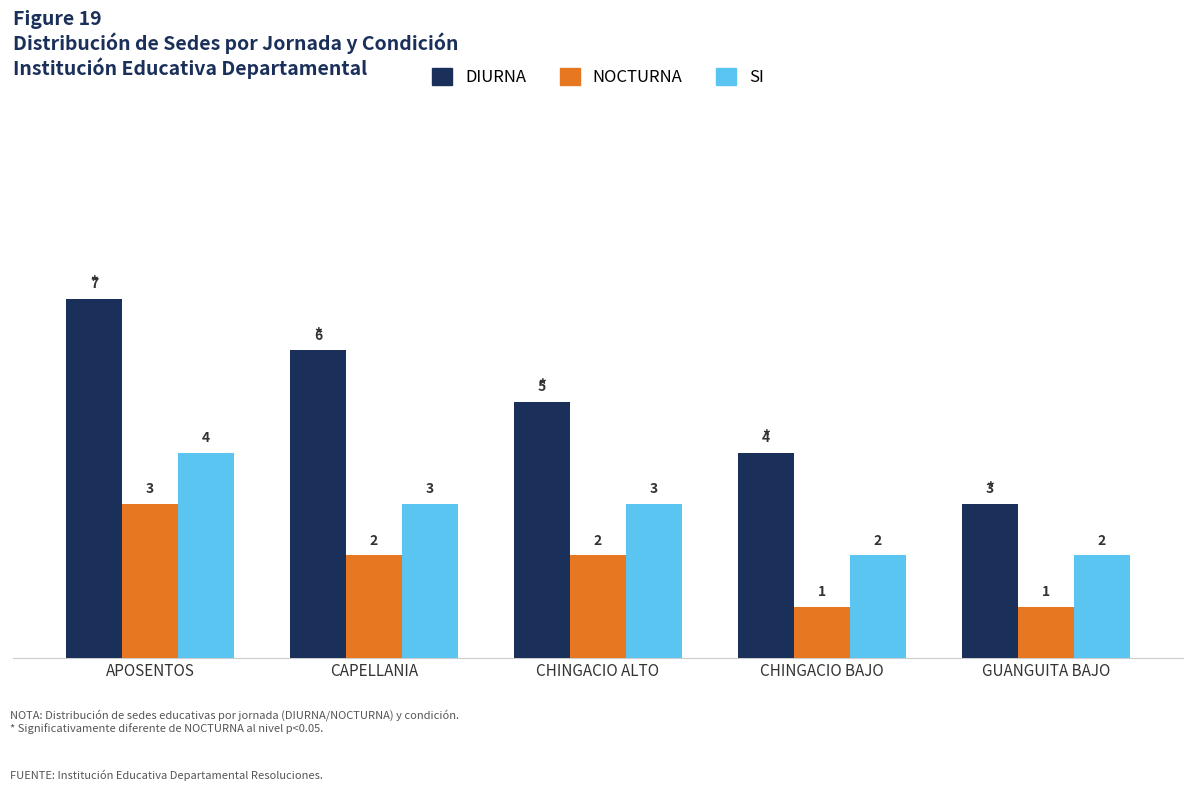

What is the value of the DIURNA bar at the 4th from the left?

4